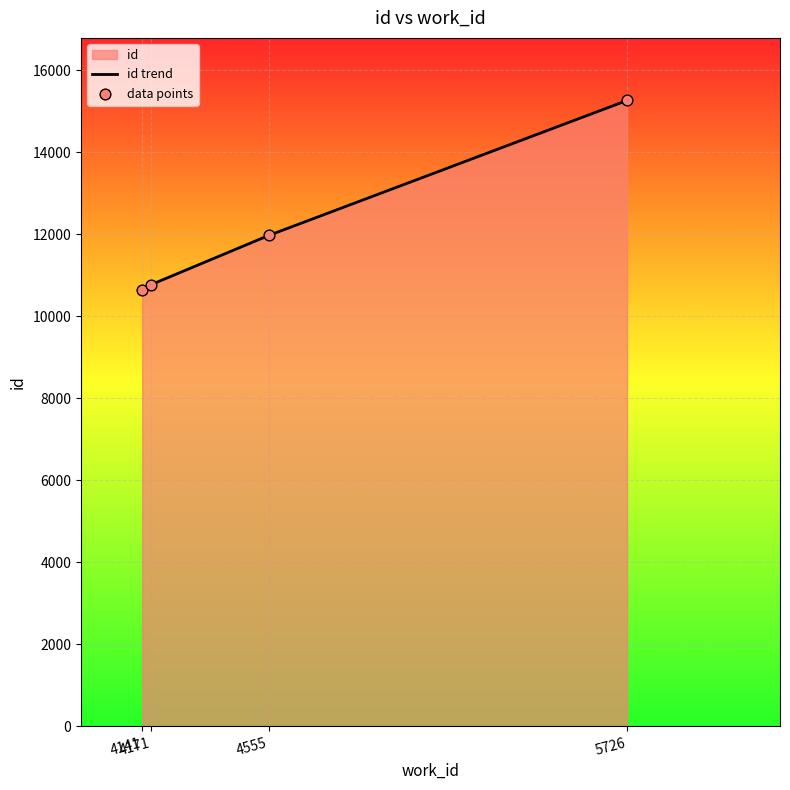

What is the total value across all series at 5726?

30524